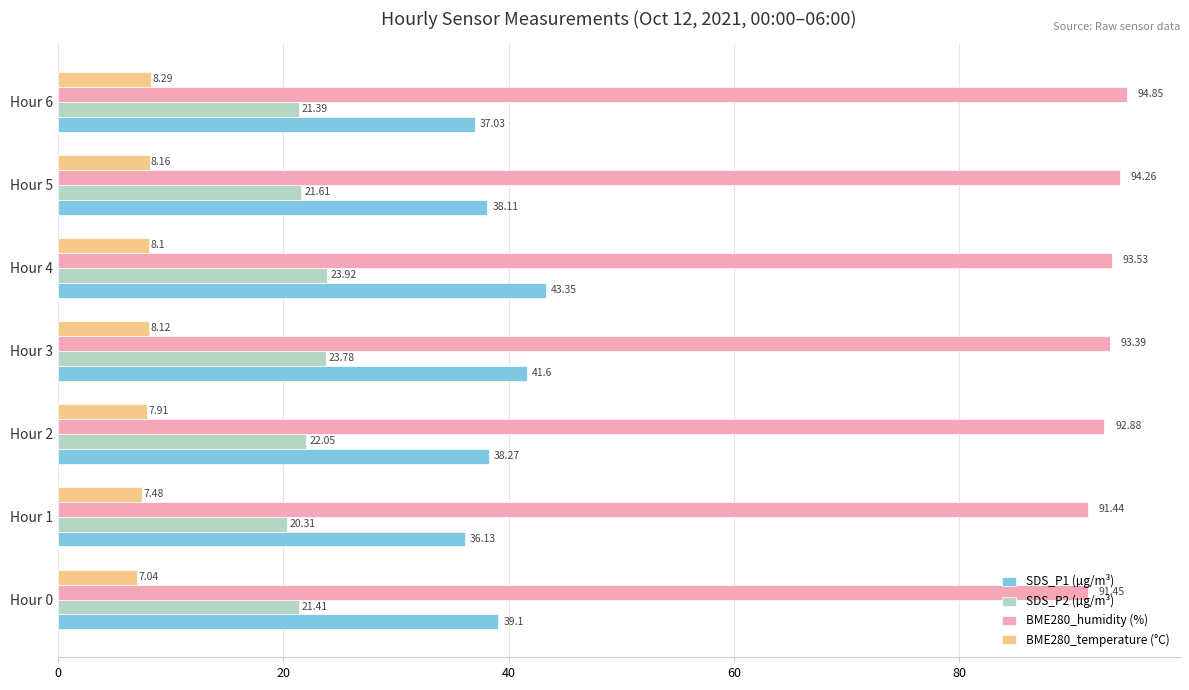

Is the value of SDS_P2 (µg/m³) at Hour 0 greater than the value of SDS_P1 (µg/m³) at Hour 4?

No